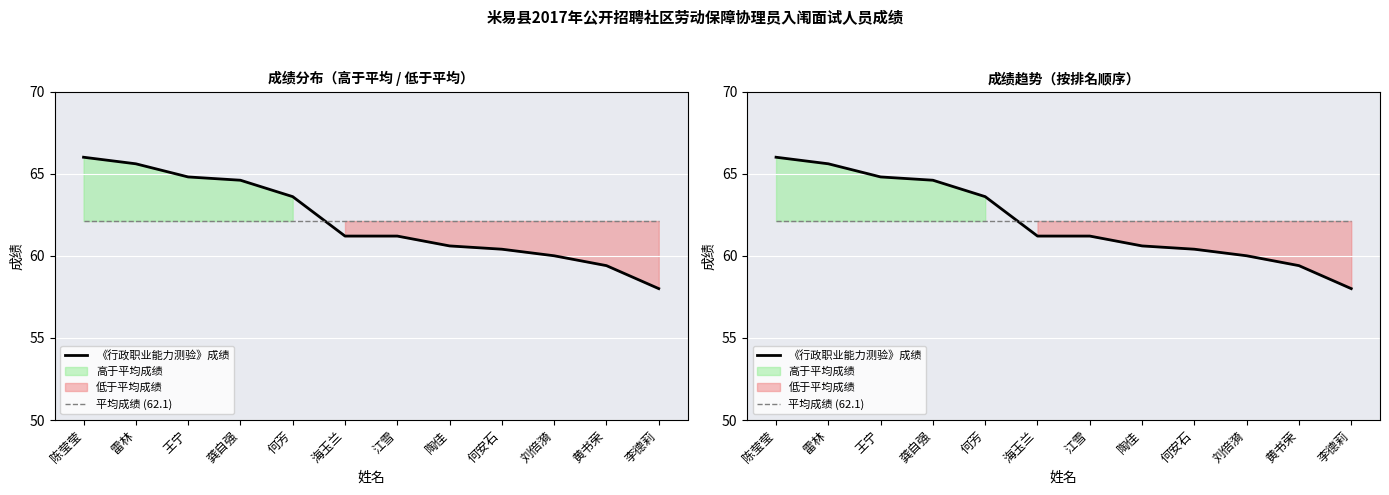

Reading left to right, extract all data points from this chart.

《行政职业能力测验》成绩: 陈莹莹=66.0	雷林=65.6	王宁=64.8	龚自强=64.6	何芳=63.6	海玉兰=61.2	江雪=61.2	陶佳=60.6	何安石=60.4	刘倍漪=60.0	黄书荣=59.4	李德莉=58.0
平均成绩 (62.1): 陈莹莹=62.1	雷林=62.1	王宁=62.1	龚自强=62.1	何芳=62.1	海玉兰=62.1	江雪=62.1	陶佳=62.1	何安石=62.1	刘倍漪=62.1	黄书荣=62.1	李德莉=62.1